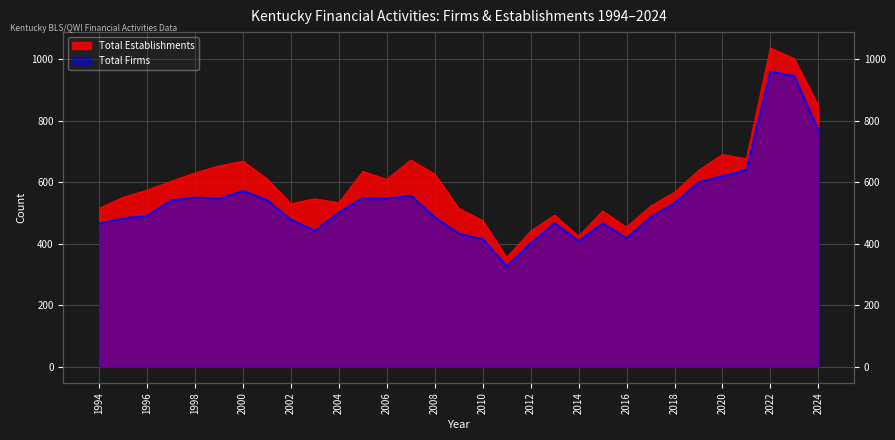

Is the value of Total Firms at 2019 greater than the value of Total Establishments at 2006?

No